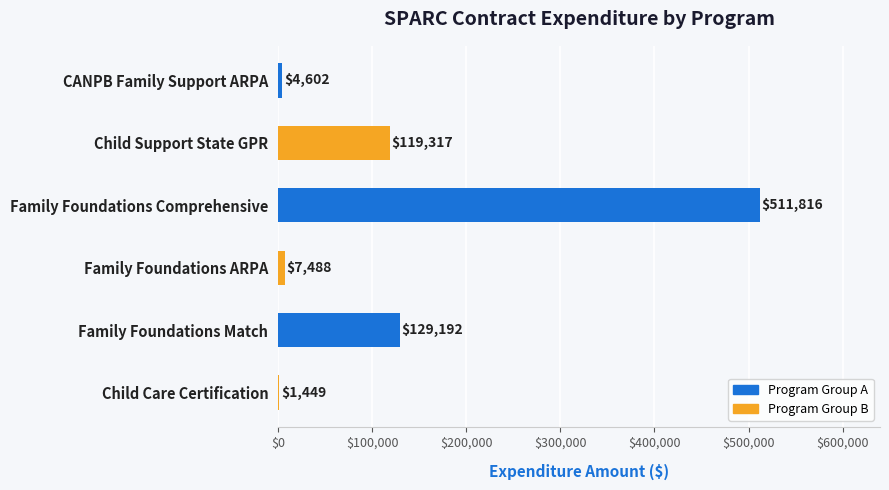

What is the sum of all values?

773864